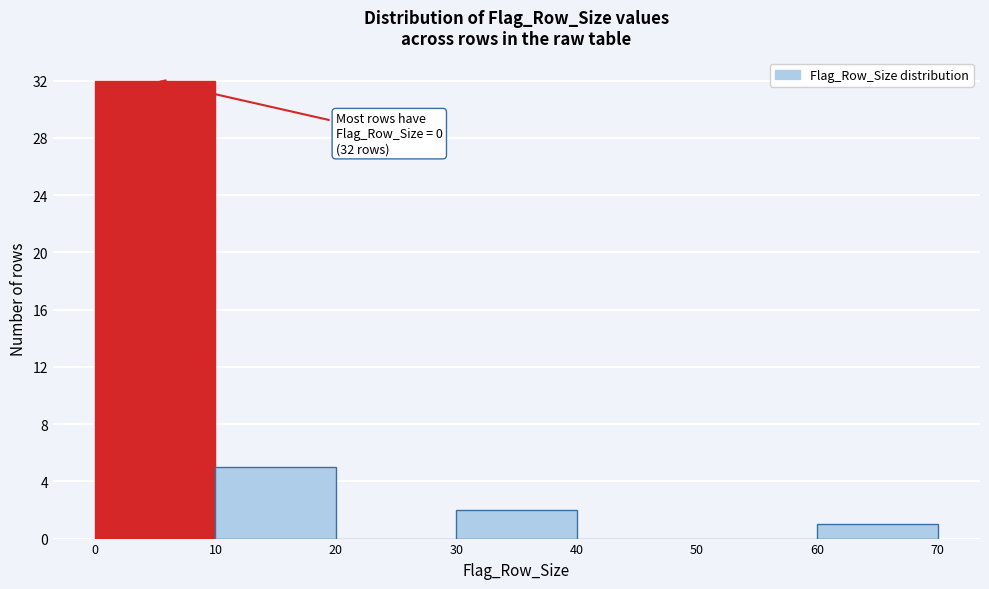

Over which range of the x-axis is the bar tallest?

0 to 10